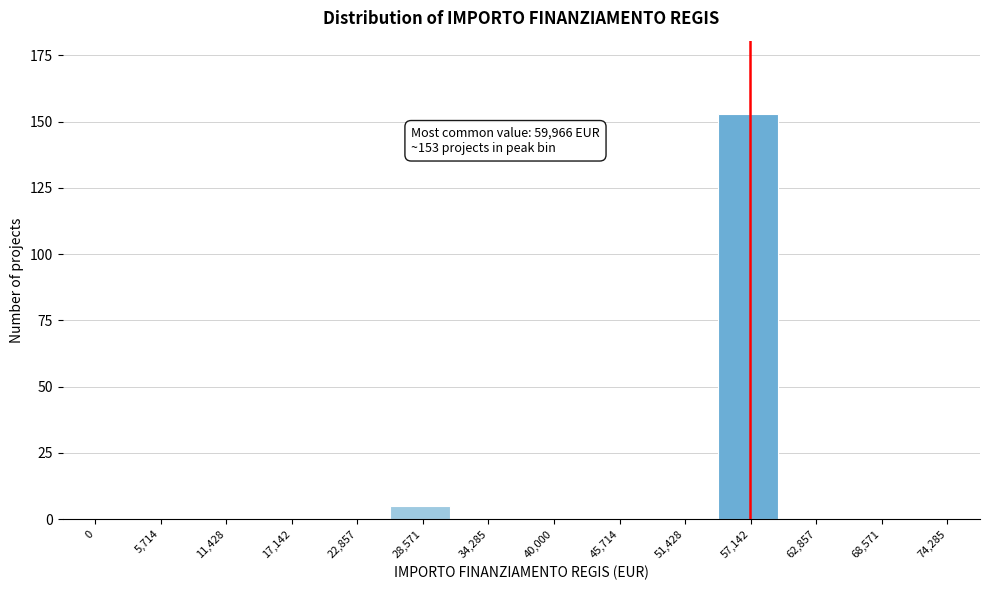

Reading right to left, list all the values displayed in this chart.

74,285=0	68,571=0	62,857=0	57,142=153	51,428=0	45,714=0	40,000=0	34,285=0	28,571=5	22,857=0	17,142=0	11,428=0	5,714=0	0=0